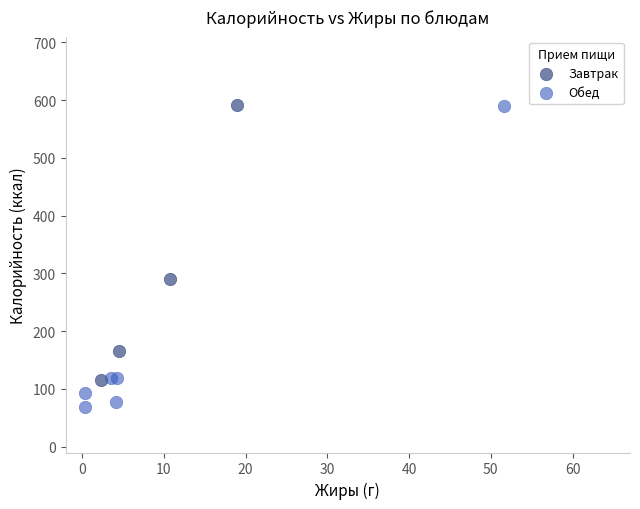

Which series contains the lowest Y value?

Обед